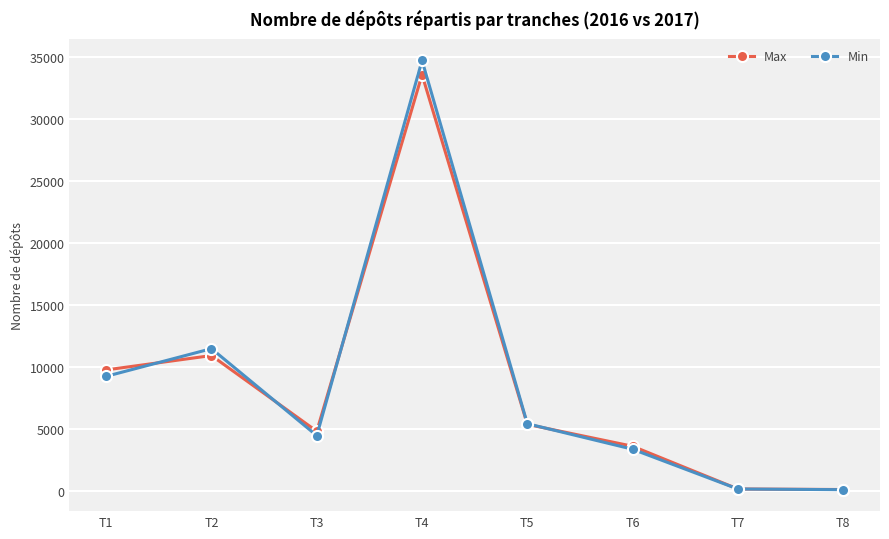

What is the difference between the Max values at T4 and T6?

29930